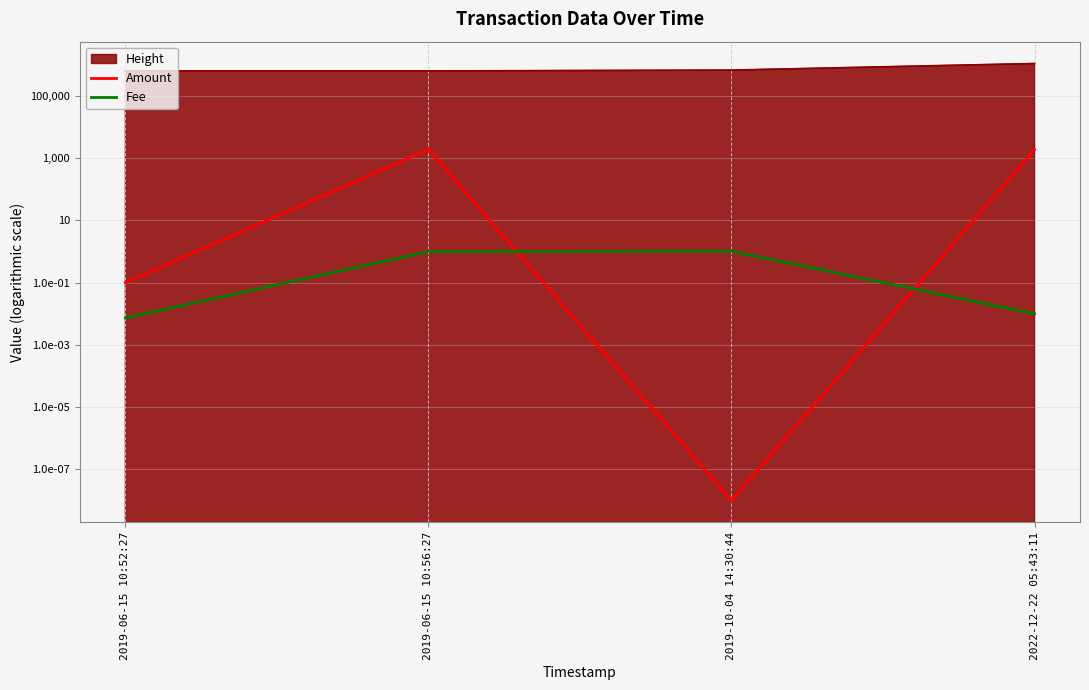

Reading right to left, what are all the values shown in this chart?

Amount: 2022-12-22 05:43:11=1913.0	2019-10-04 14:30:44=0.0	2019-06-15 10:56:27=1913.6	2019-06-15 10:52:27=0.1
Fee: 2022-12-22 05:43:11=0.0	2019-10-04 14:30:44=1.0	2019-06-15 10:56:27=1.0	2019-06-15 10:52:27=0.0